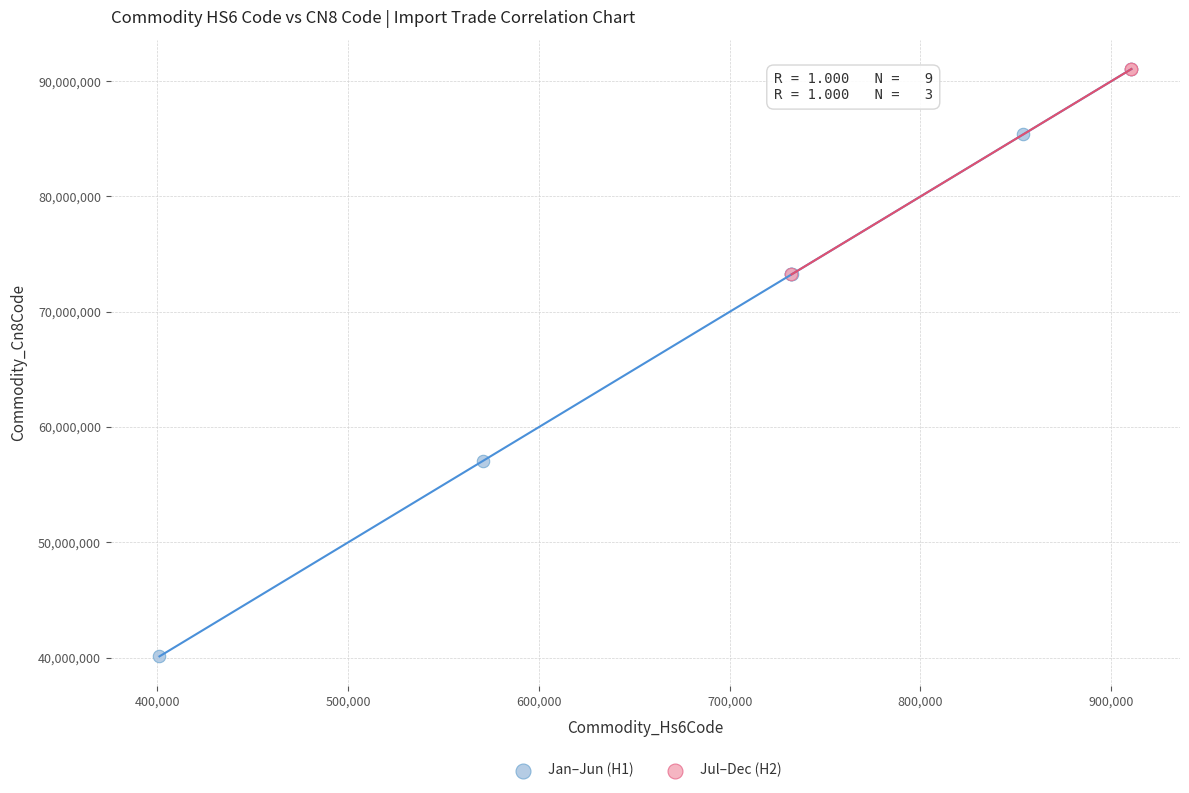

Which series reaches the minimum Y coordinate?

Jan–Jun (H1)